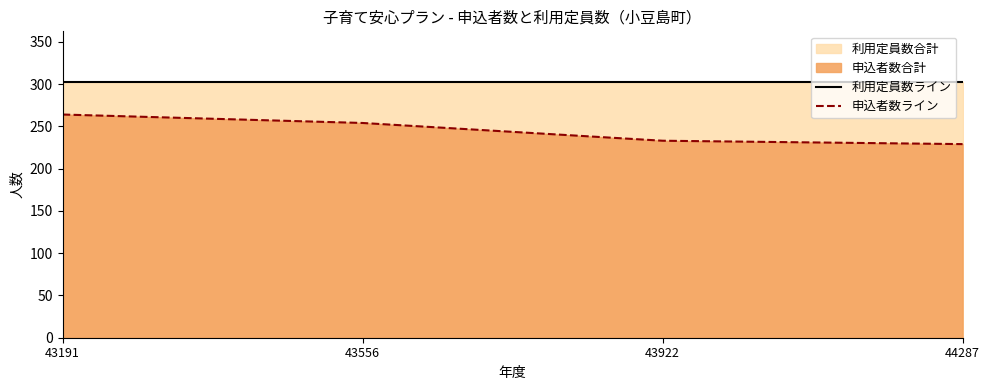

Count the 申込者数ライン values in the range 233 to 264.

3